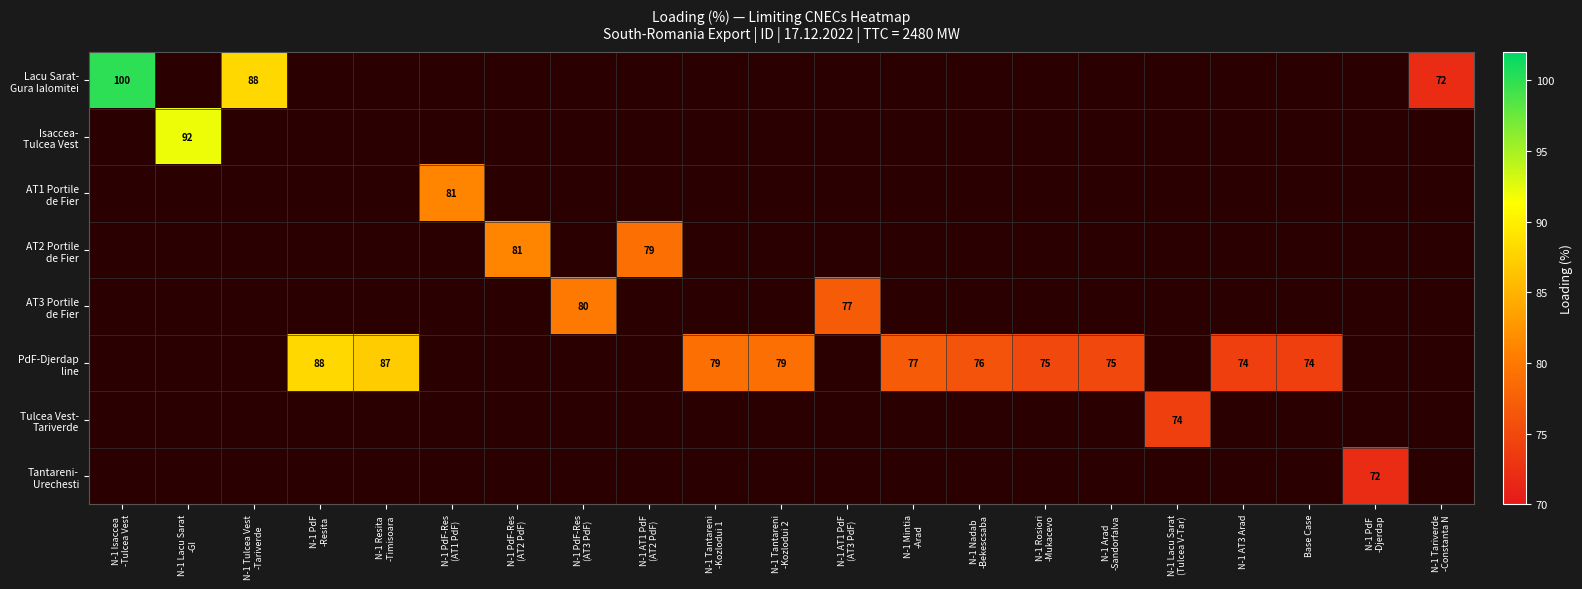

Is it true that AT3 Portile de Fier equals -1 at N-1 PdF -Djerdap?

True